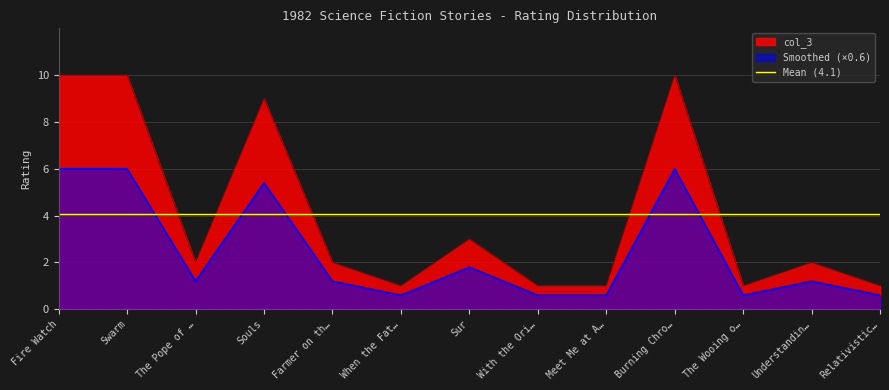

Reading left to right, list all the values displayed in this chart.

10	10	2	9	2	1	3	1	1	10	1	2	1